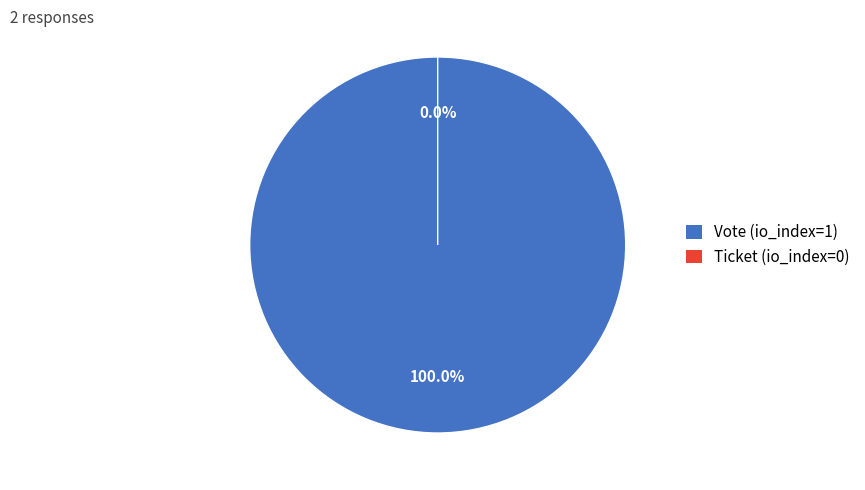

Which category has the smallest portion of the pie?

Ticket (io_index=0)